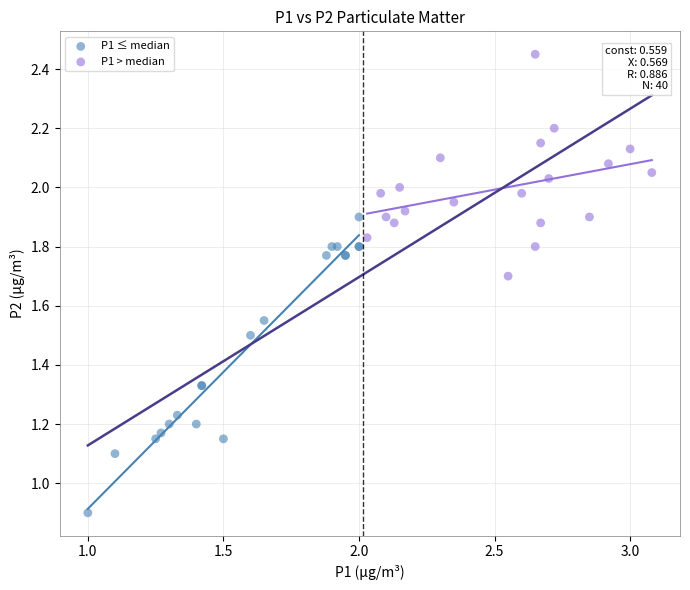

Which series has the widest spread of Y values?

P1 ≤ median